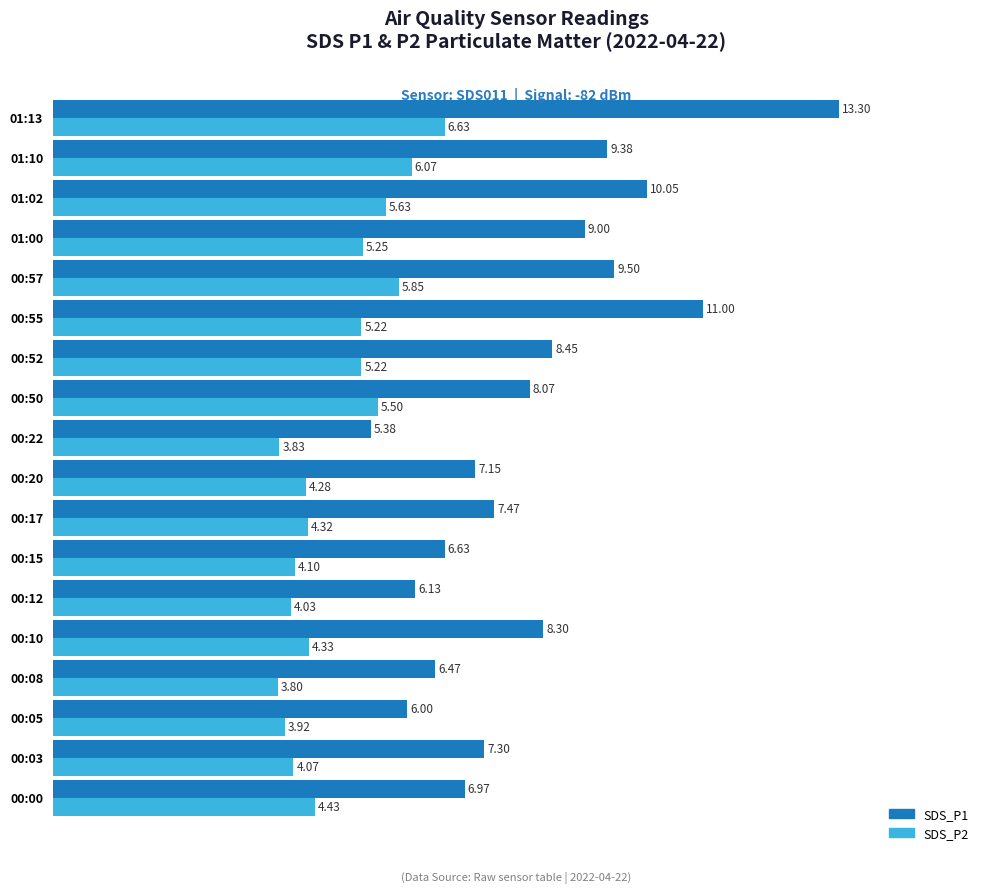

Between 00:20 and 00:50, which series saw the biggest shift?

SDS_P2